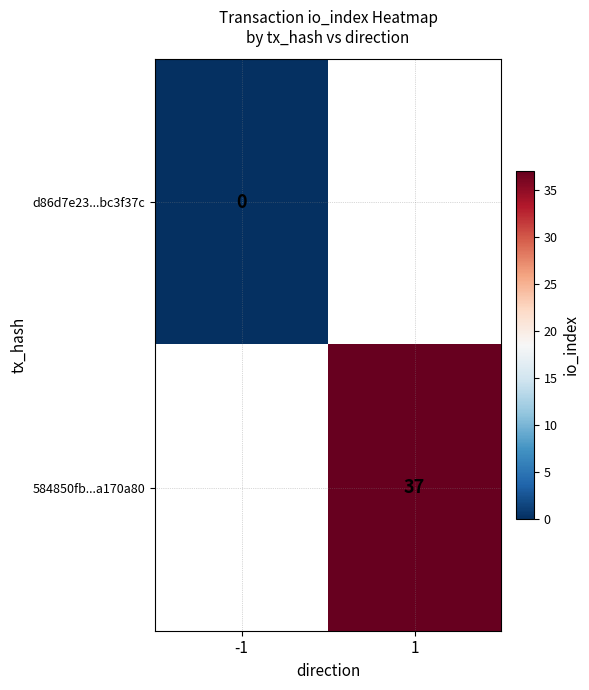

At which label does d86d7e23...bc3f37c reach its peak?

-1